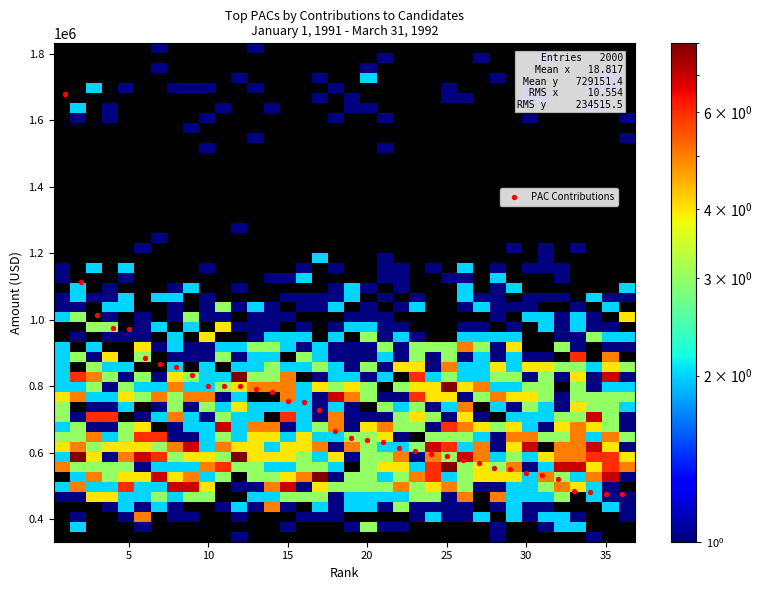

What is the range of X values (max minus min)?

35